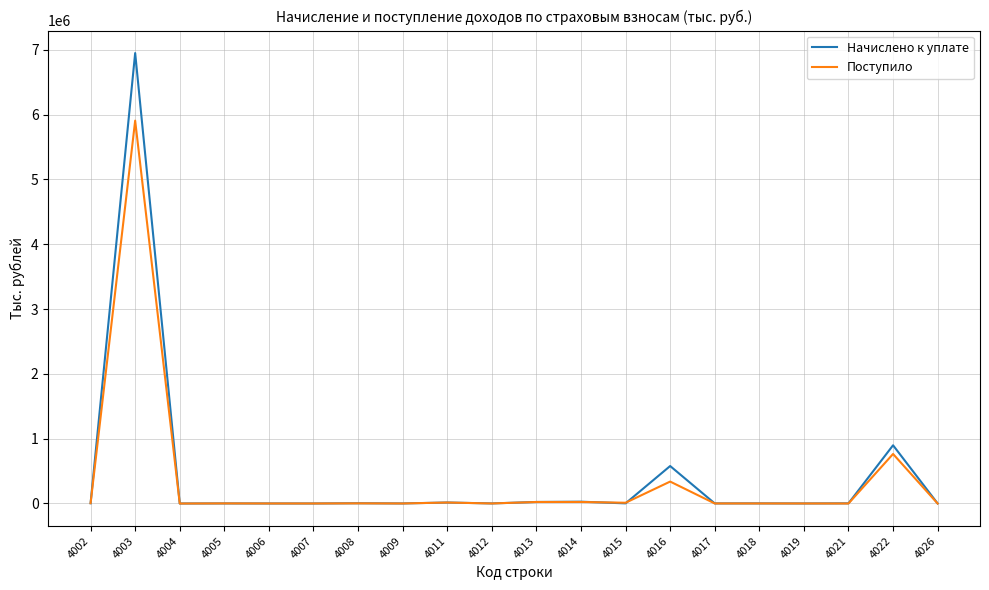

At which category is the sum across all series the highest?

4003